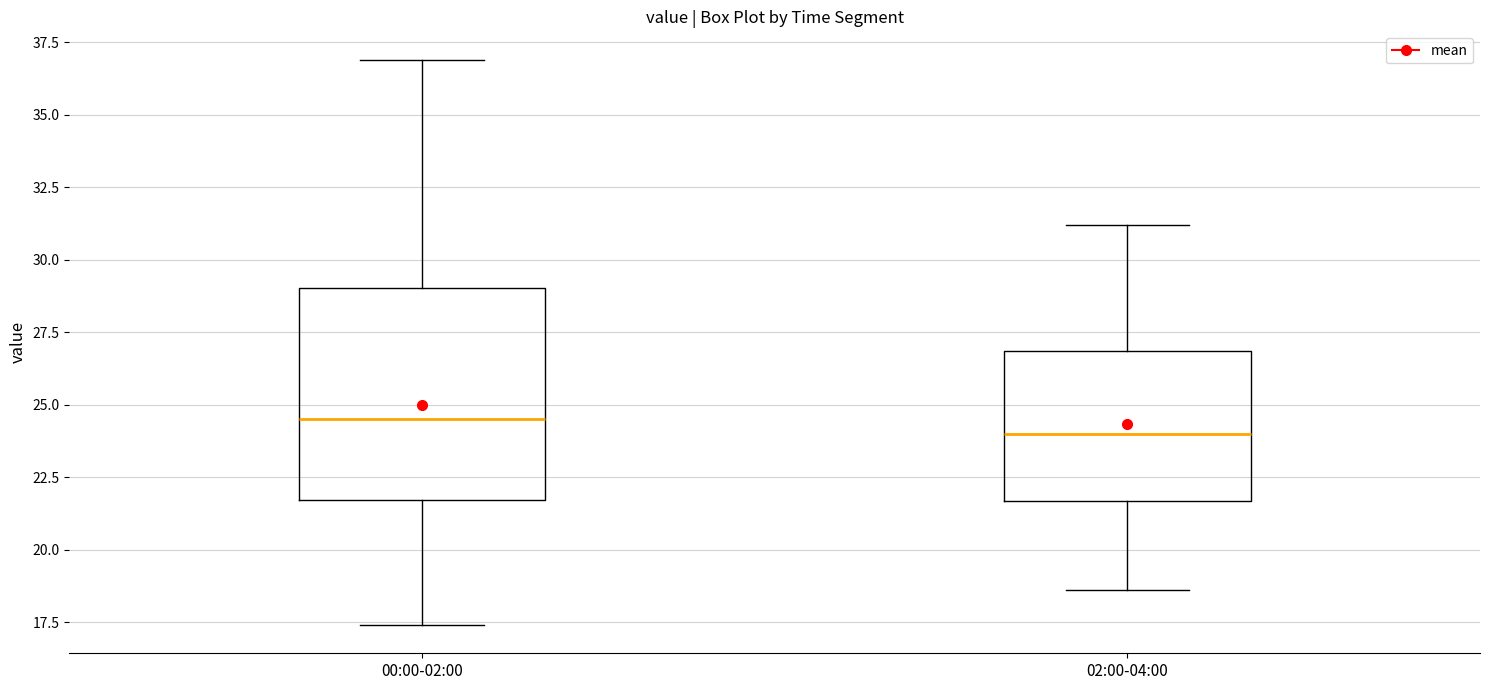

Which box is the tallest, from its lower edge to its upper edge?

00:00-02:00